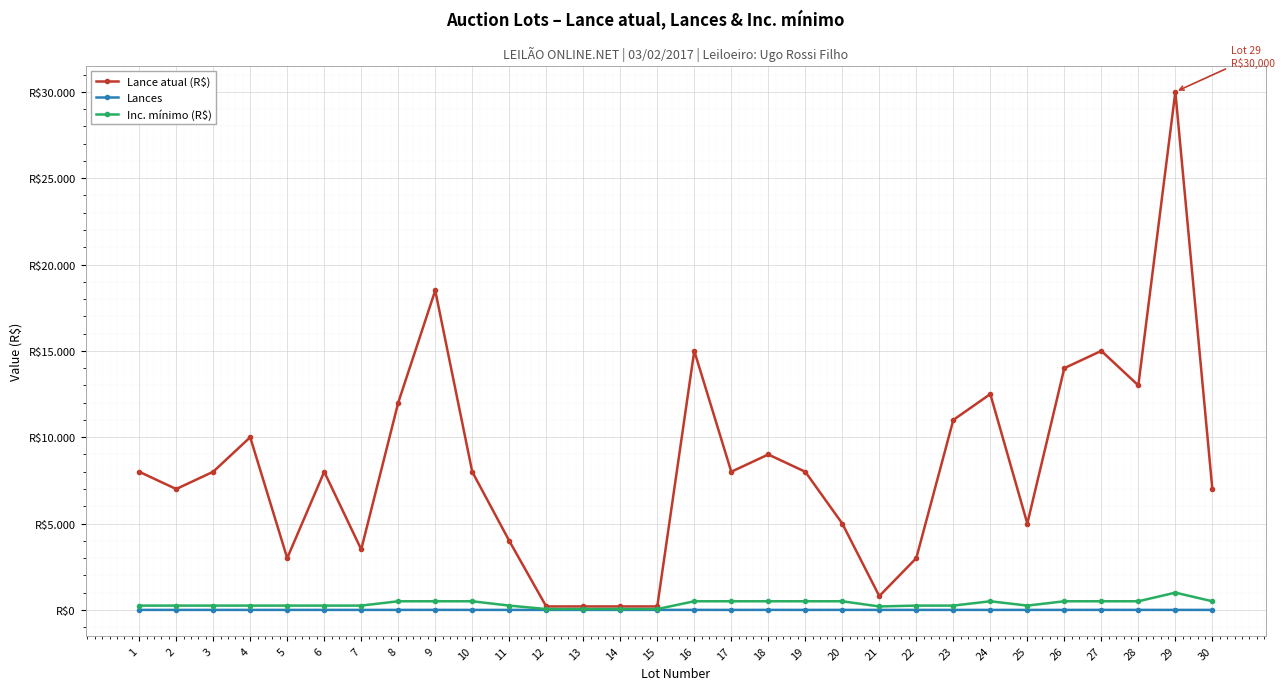

Count the Lances values in the range 0 to 1.

28